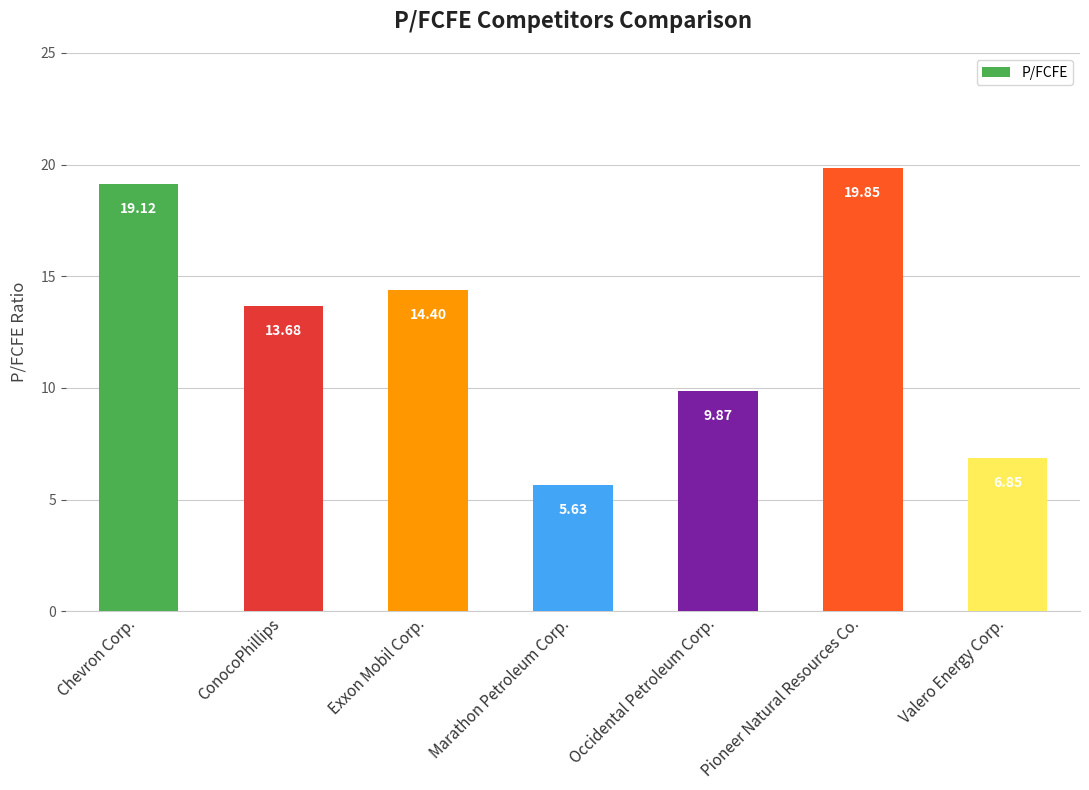

Which label corresponds to the largest value in the chart?

Pioneer Natural Resources Co.